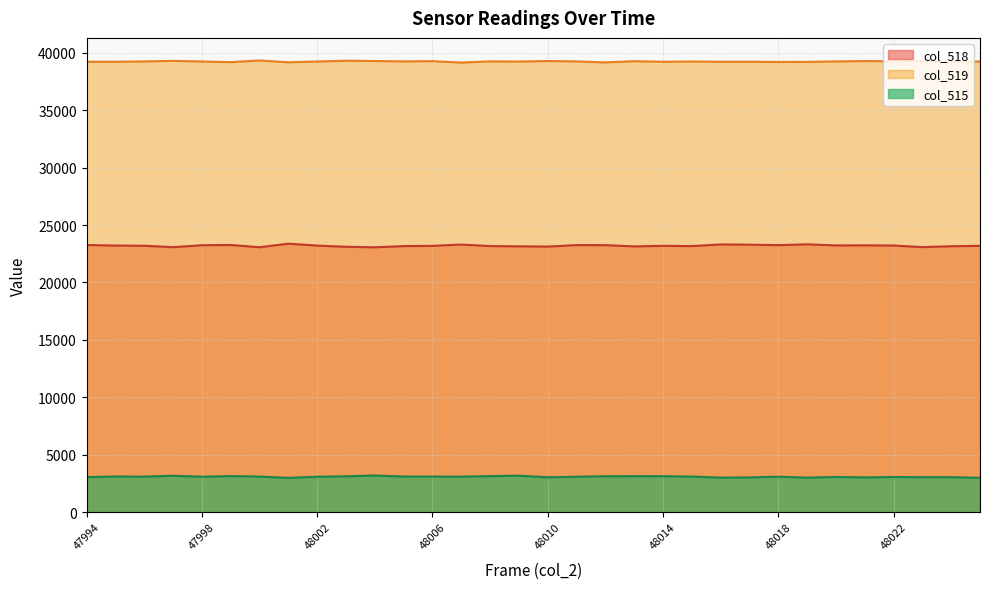

Does the chart have visible grid lines?

Yes